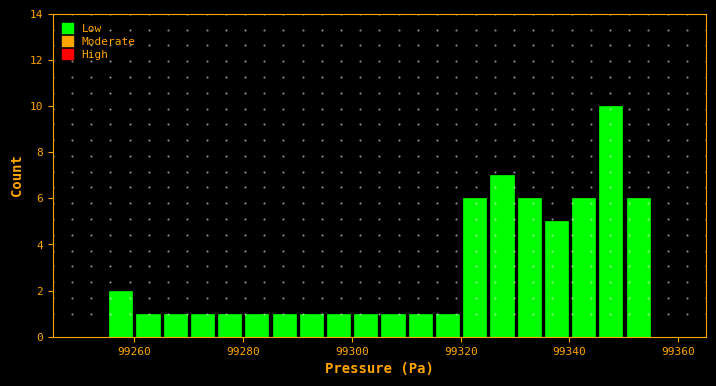

Around what value on the x-axis is the tallest bar? Give the approximate position of its centre, as read against the axis.

99348